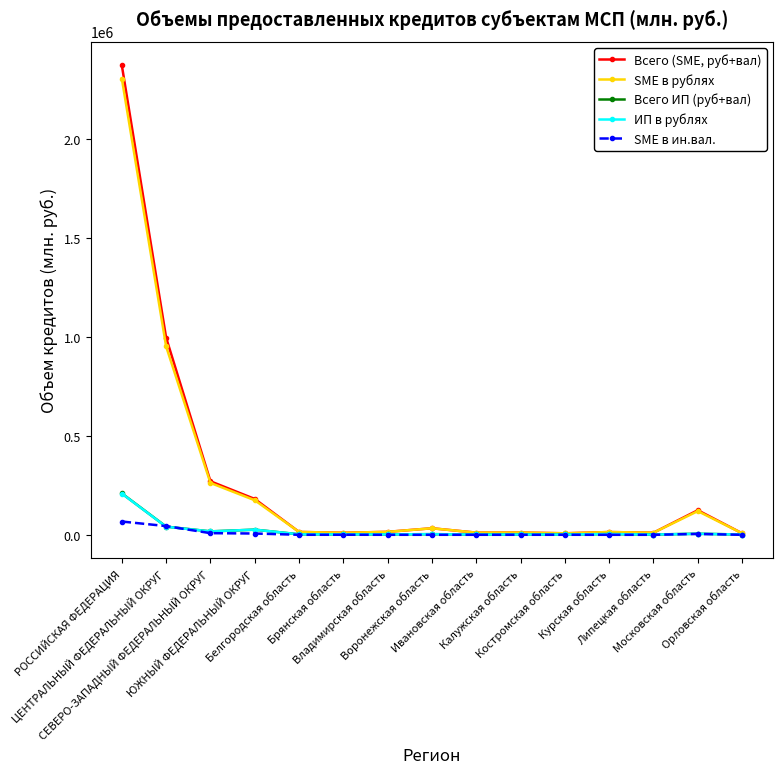

What is the difference between the maximum and minimum values in the SME в рублях series?

2298240